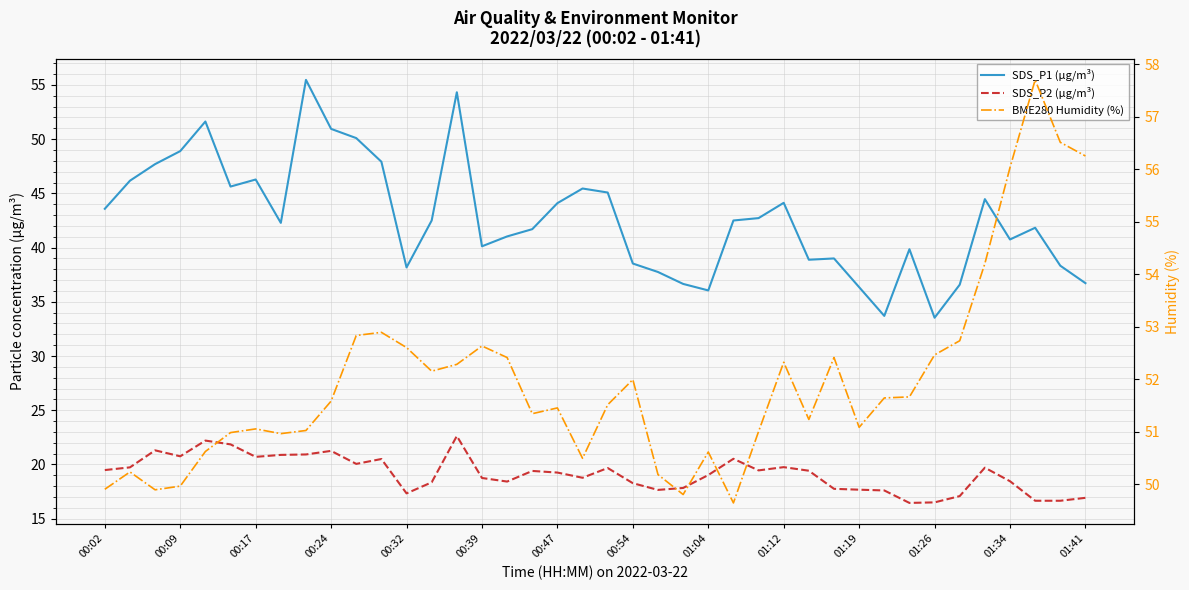

How many categories are shown in the chart?

40